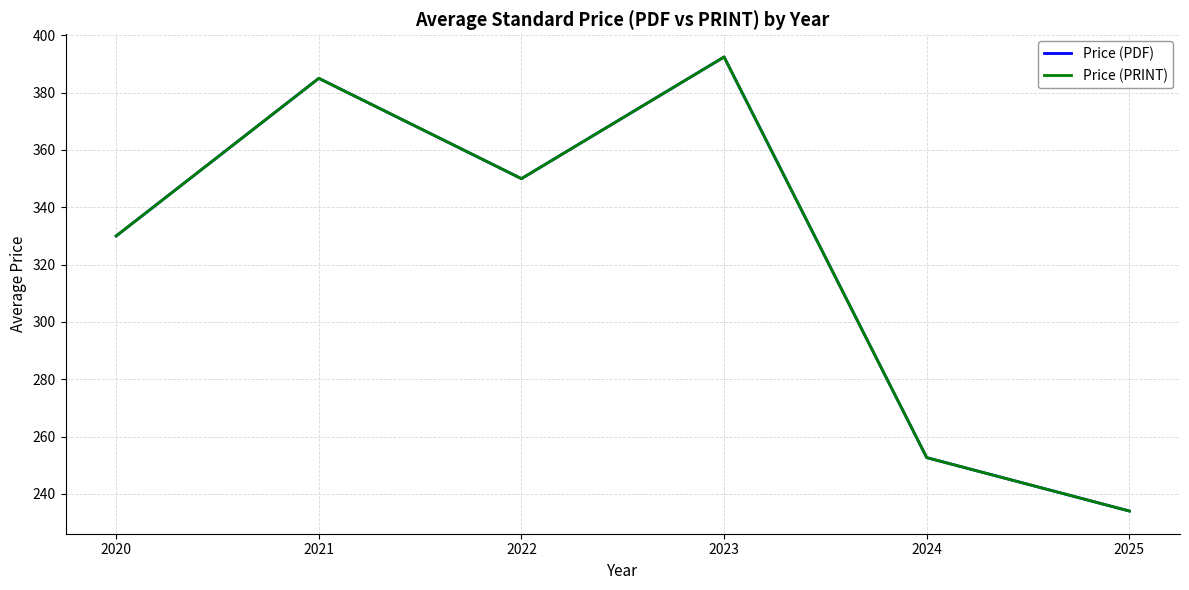

The Price (PRINT) series shows 330.0 at 2020. True or false?

True